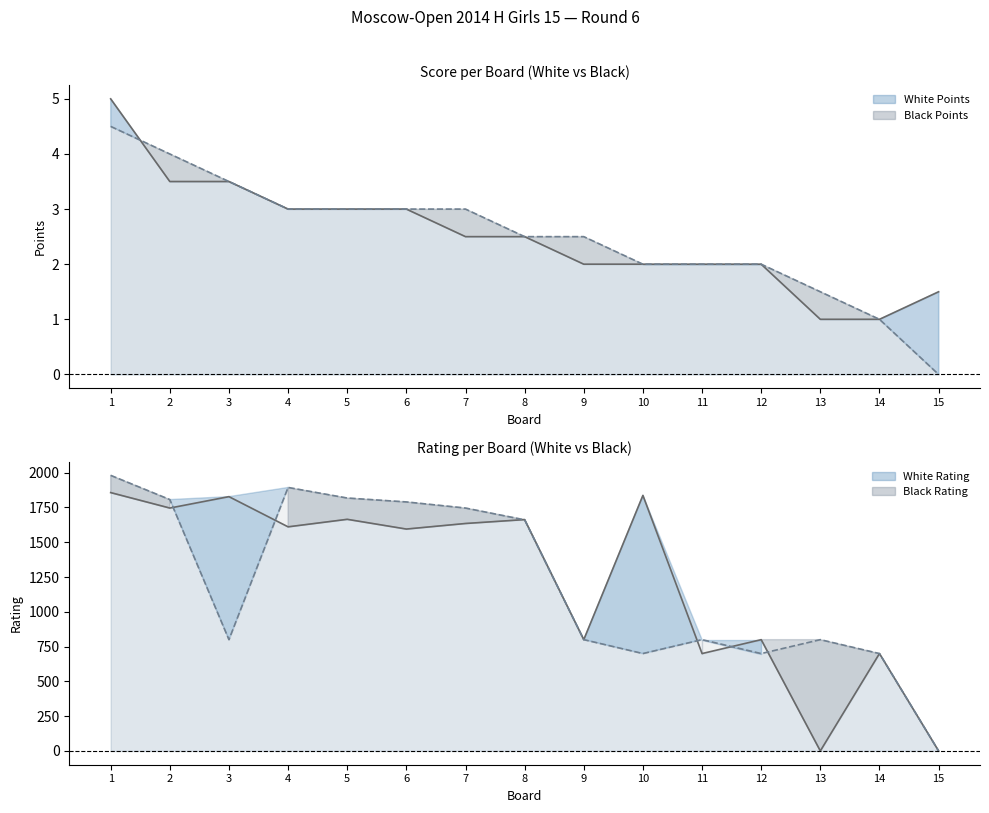

Between which two adjacent categories do White Rtg line and White Pts line first intersect?

12 and 13